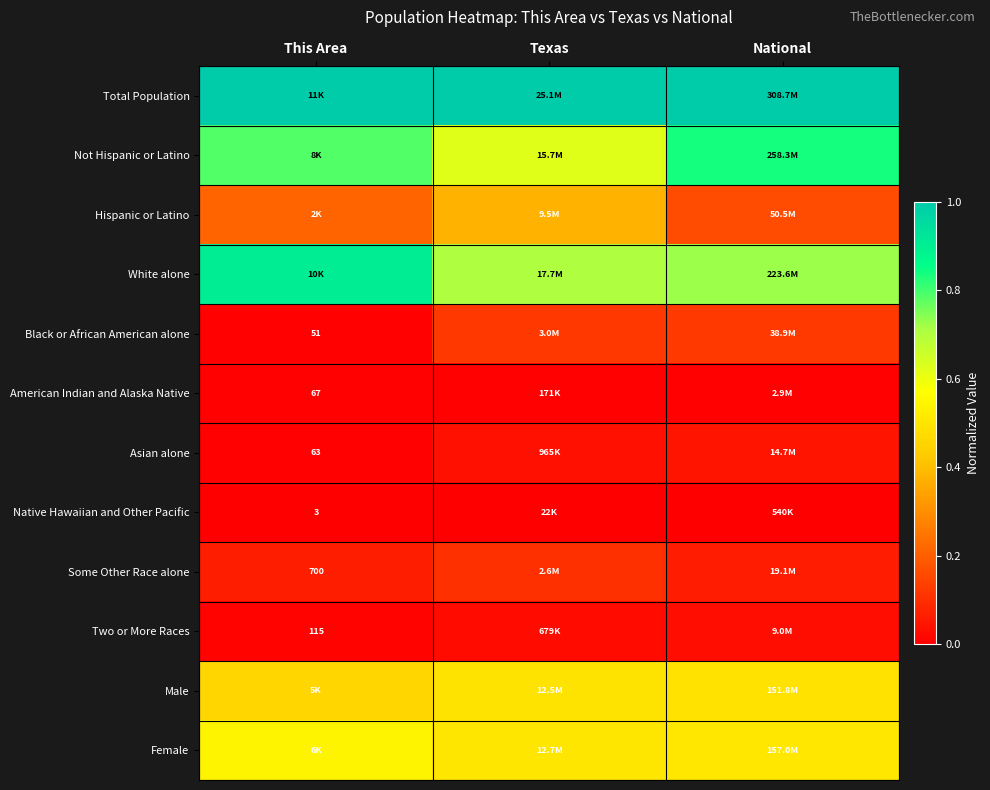

Which has a higher value, This Area or National?

National